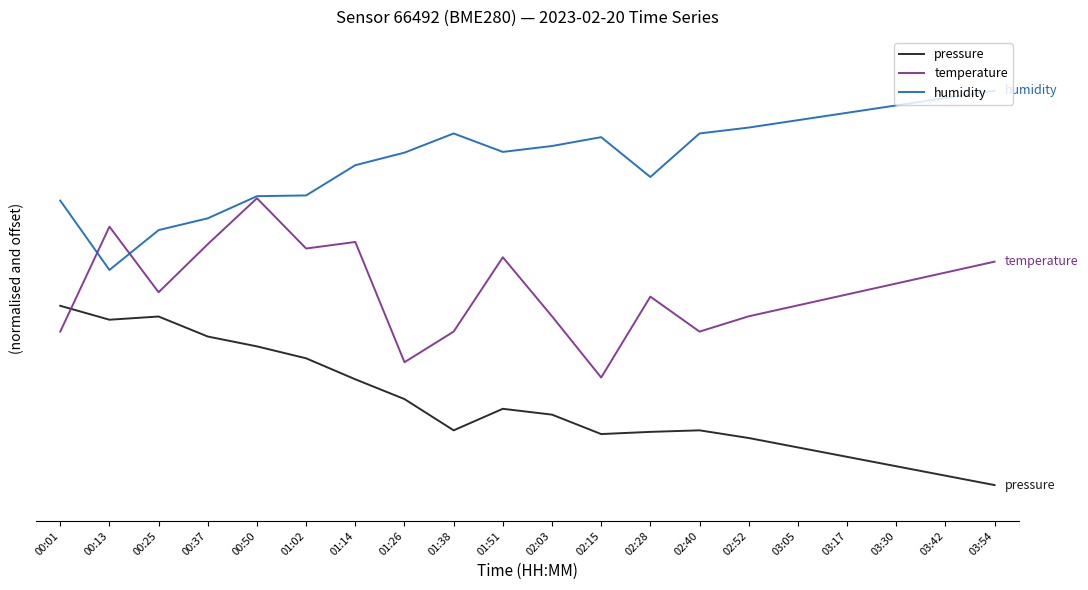

What are all the series names shown in the legend?

pressure, temperature, humidity